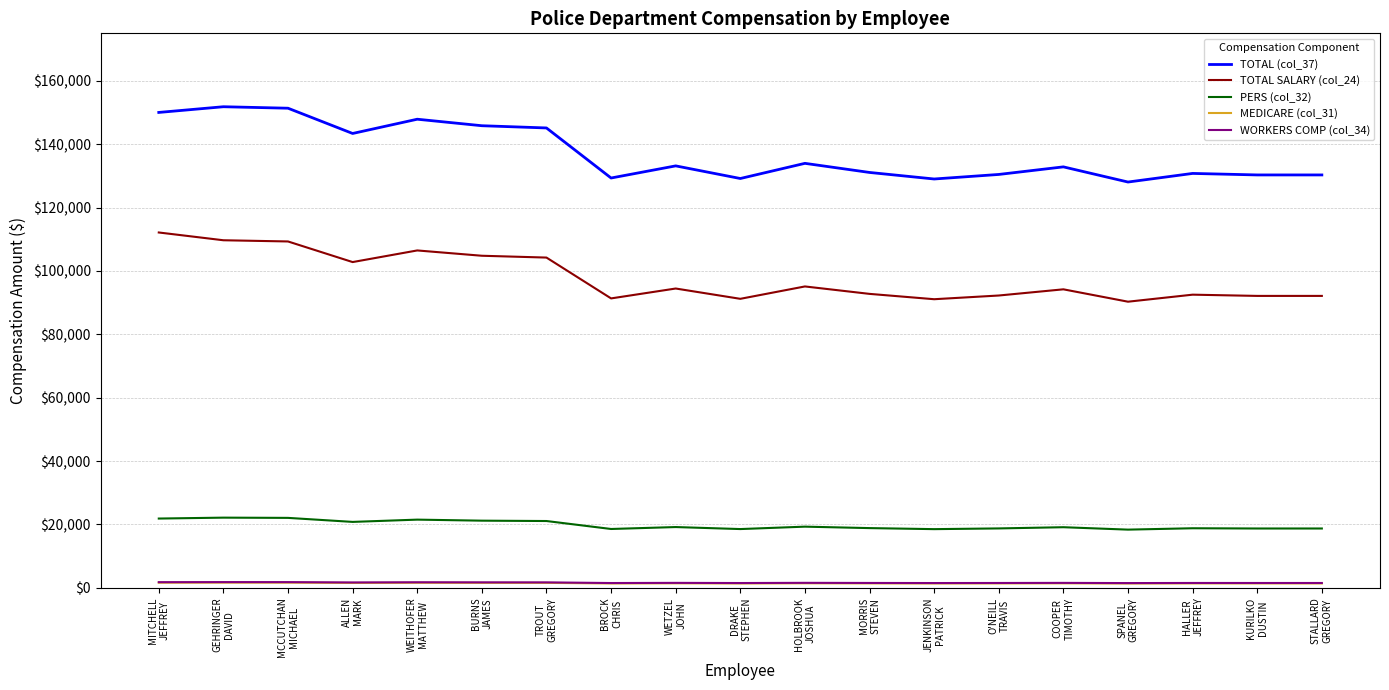

Which series changed the most between HOLBROOK
JOSHUA and O'NEILL
TRAVIS?

TOTAL (col_37)